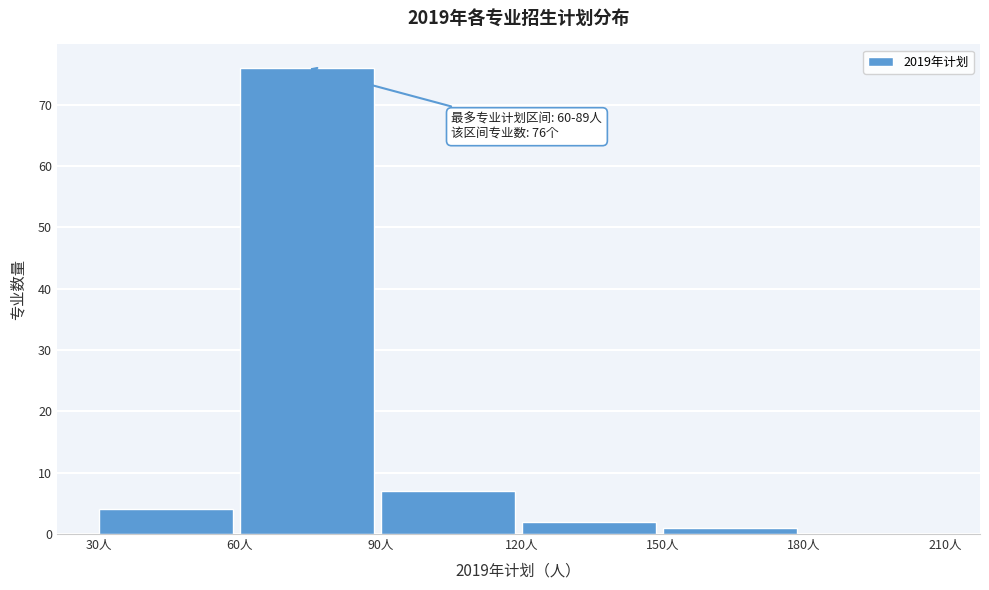

Which range on the x-axis has the tallest bar?

60 to 90